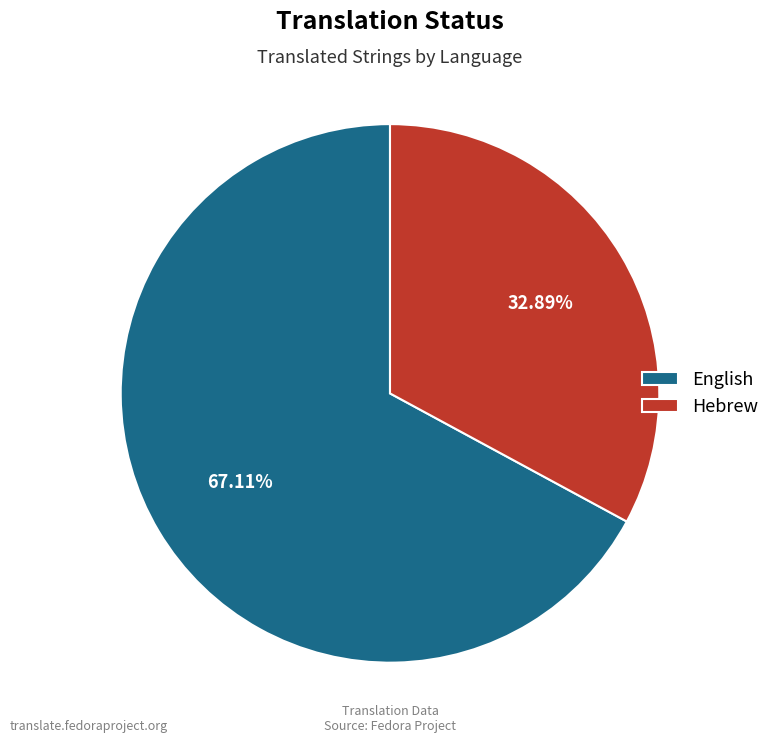

How much of the chart is everything except Hebrew?

67.1%